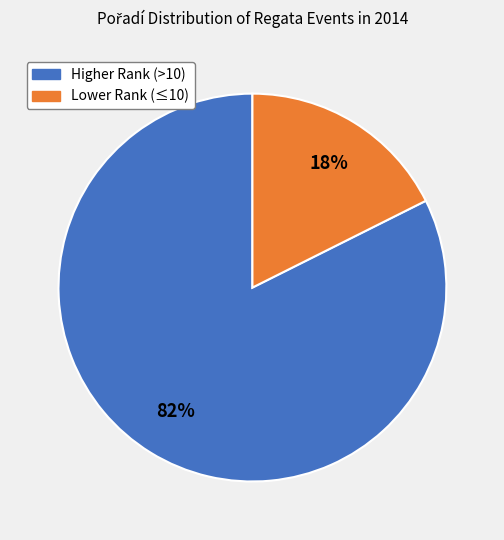

How many slices are in this pie chart?

2